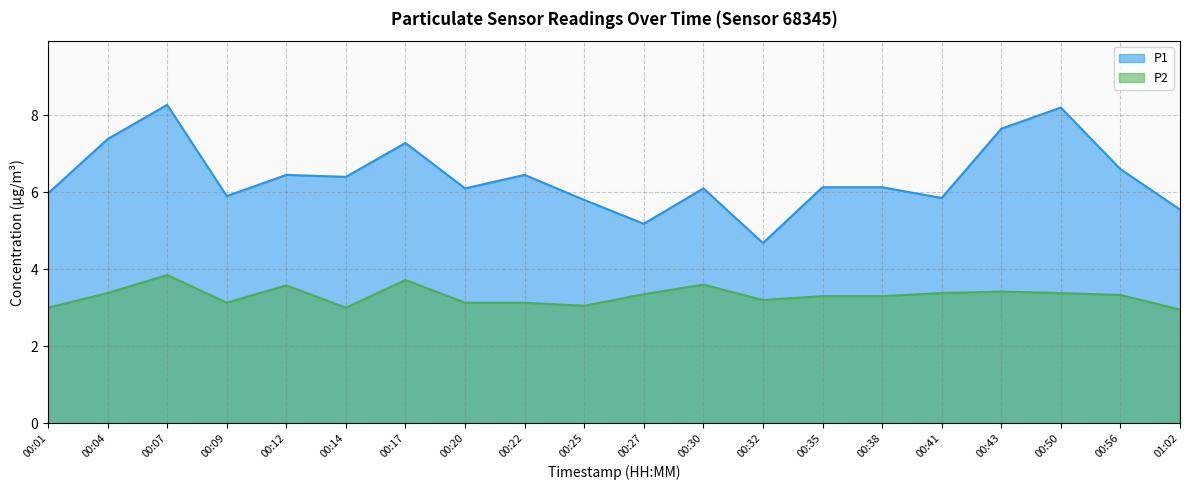

Between 00:01 and 01:02, which is larger?

00:01